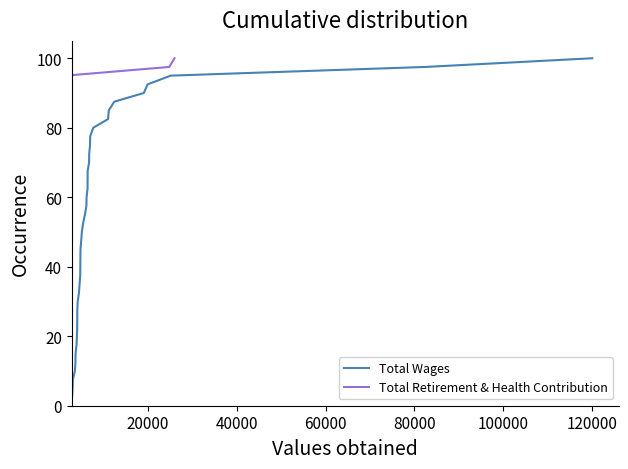

Rank the series by their maximum value, from highest to lowest.

Total Wages, Total Retirement & Health Contribution